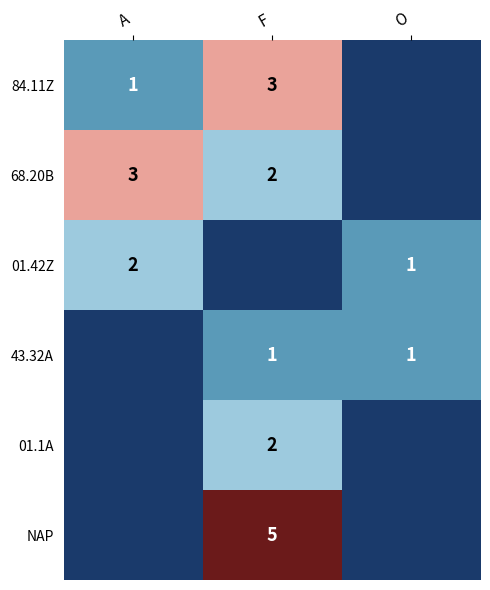

The 68.20B series shows 1 at F. True or false?

False